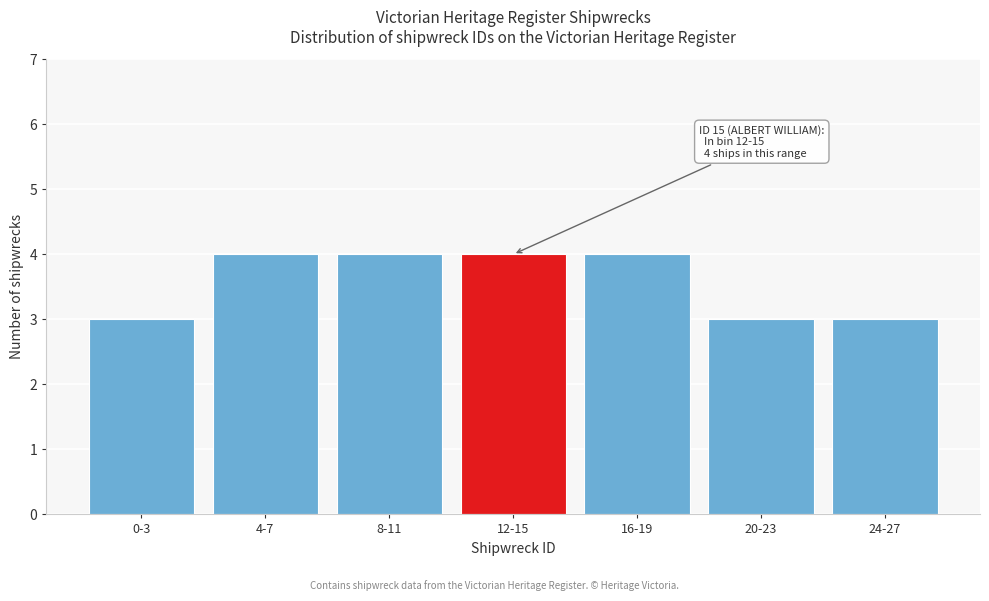

Reading left to right, list all the values displayed in this chart.

3	4	4	4	4	3	3